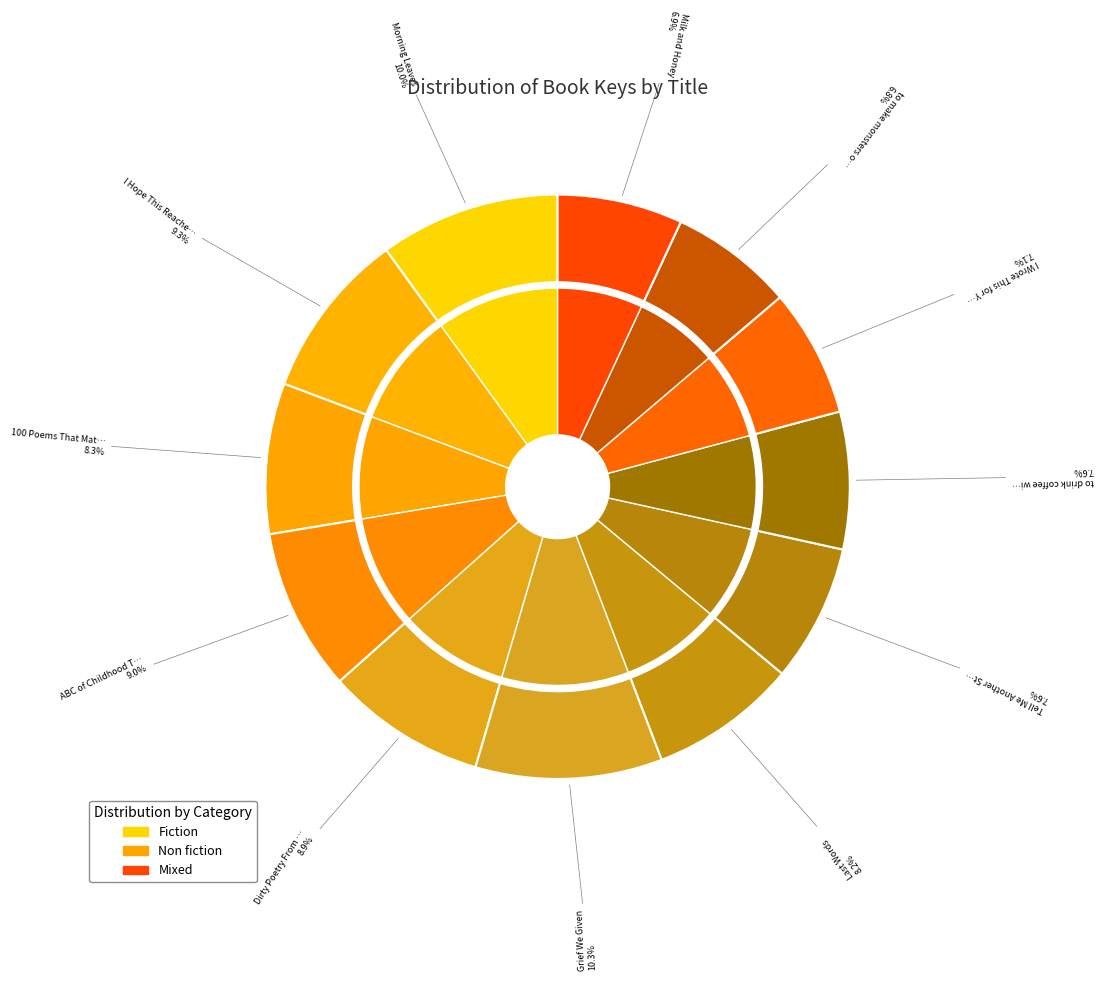

What is the smallest slice in the pie chart?

to make monsters out of girls